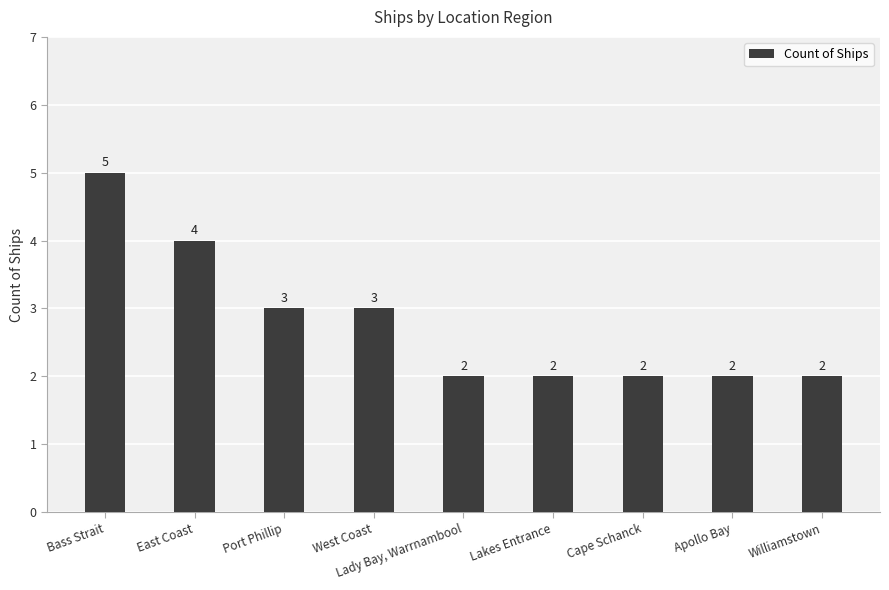

Which category has the highest value across all series?

Bass Strait